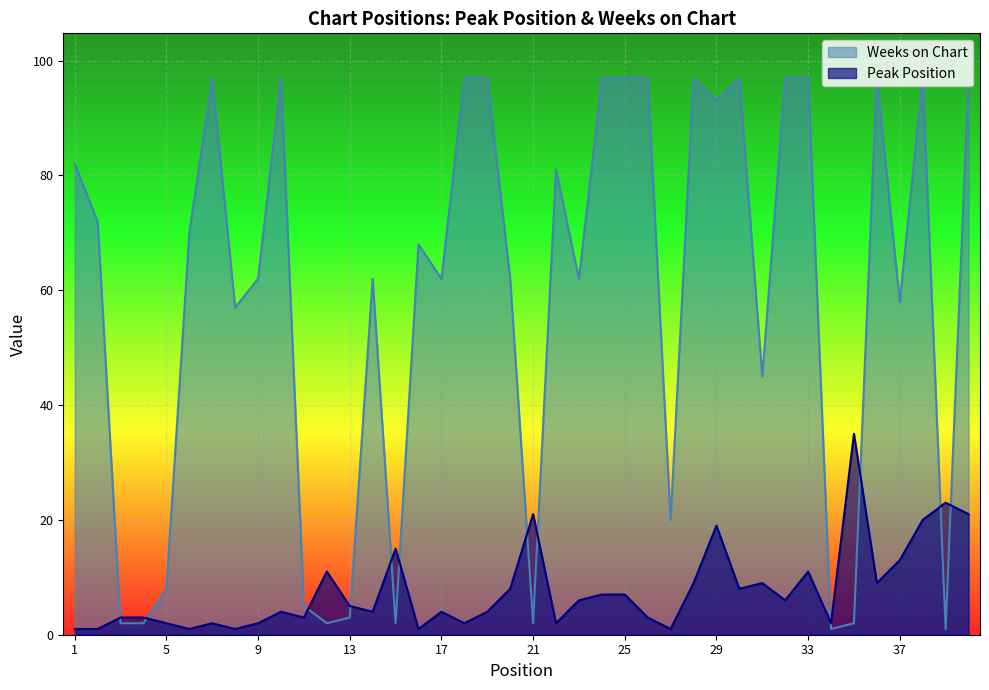

What is the approximate value of Weeks on Chart at 15?

2